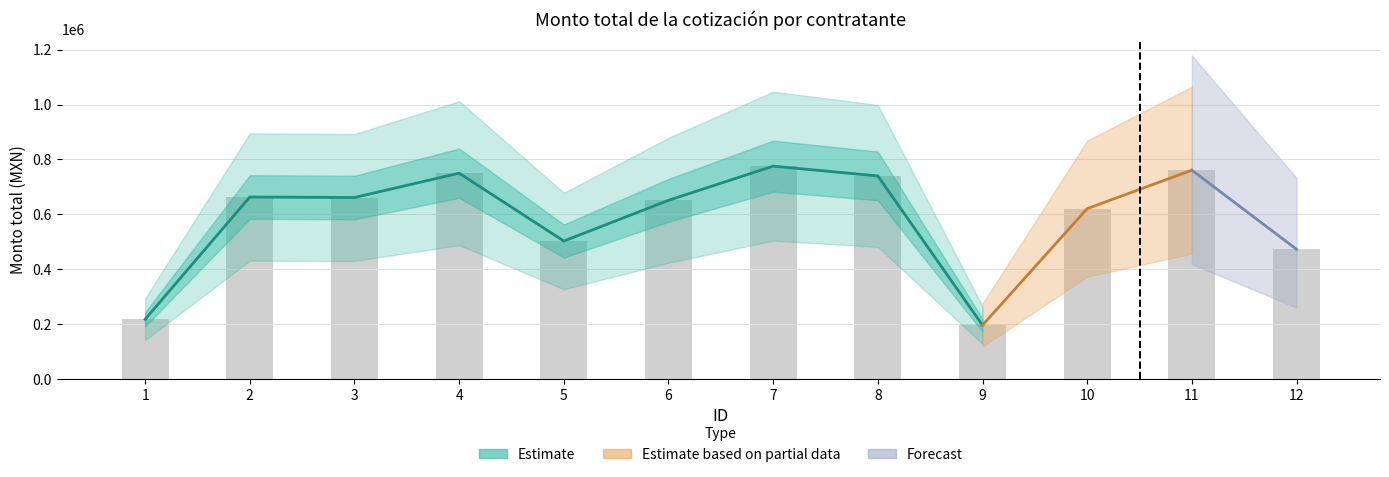

What is the change in value from 1 to 4?

+532609.7